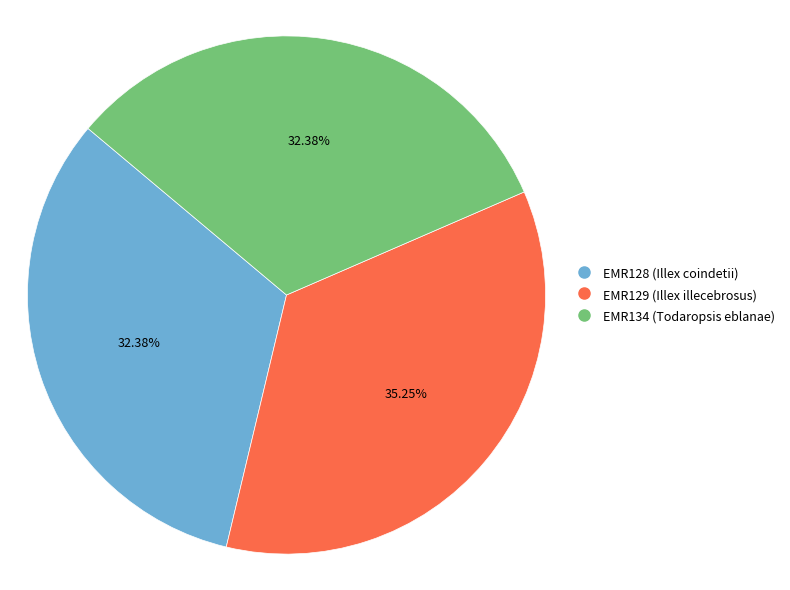

What percentage do EMR129 (Illex illecebrosus) and EMR128 (Illex coindetii) together represent?

67.6%